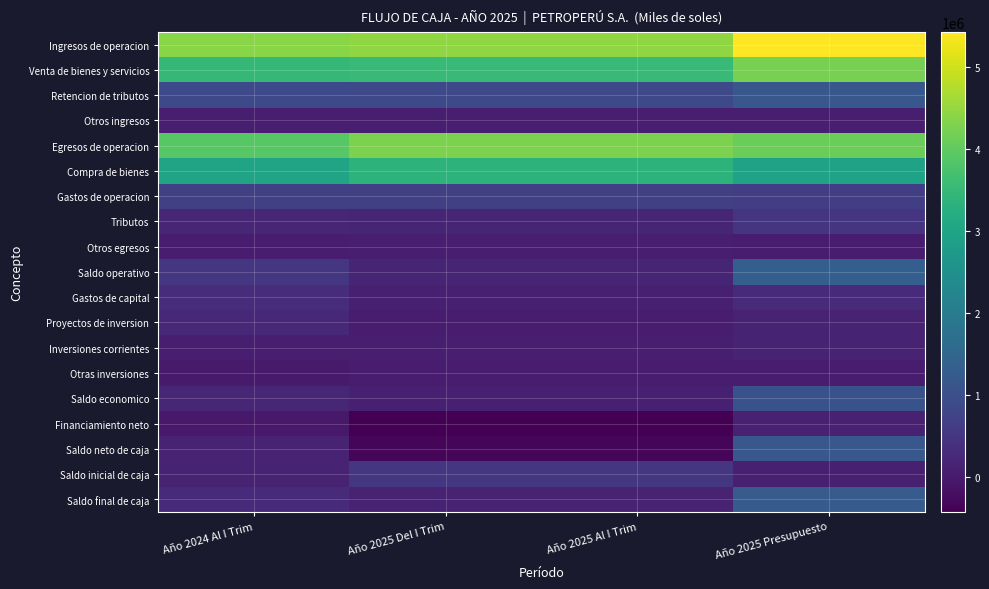

Which series has the largest range (max minus min)?

Saldo neto de caja